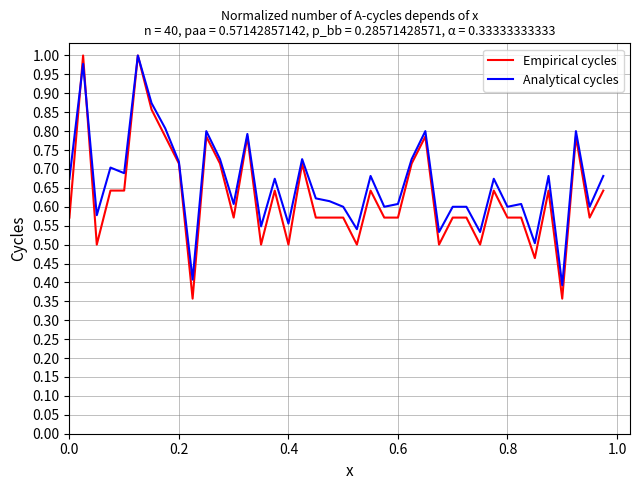

Which series has the largest range (max minus min)?

Empirical cycles